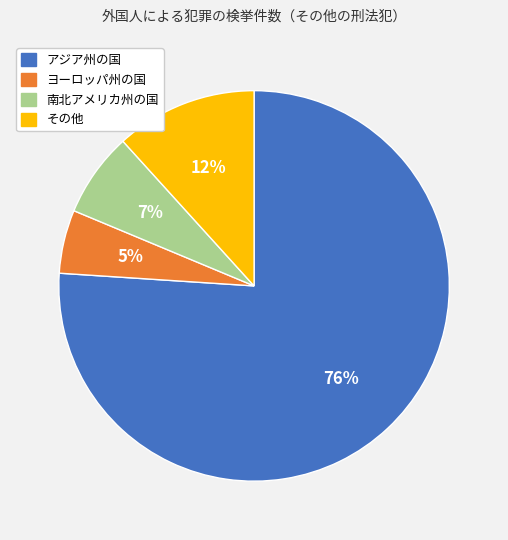

Is it true that アジア州の国 is 76% of the pie?

True